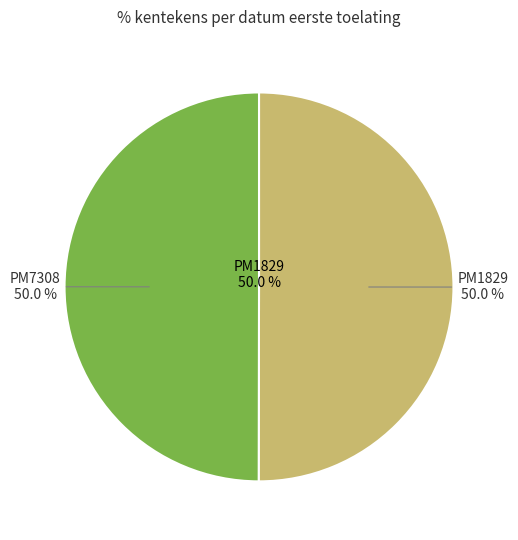

Do PM1829 and PM7308 together represent more than half of the pie?

Yes